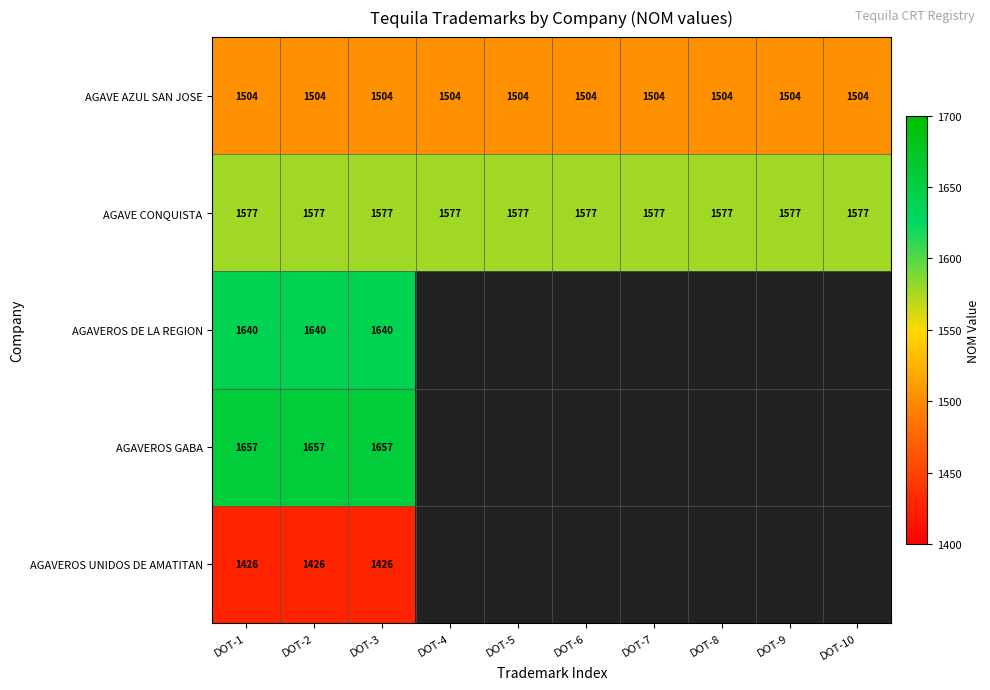

The AGAVE AZUL SAN JOSE series shows 1504 at DOT-8. True or false?

True